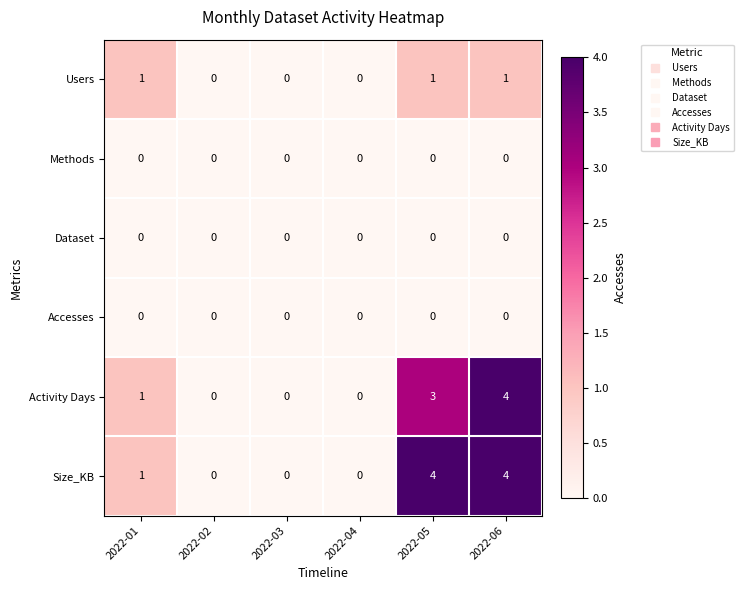

Which series has the largest total across all categories?

Size_KB